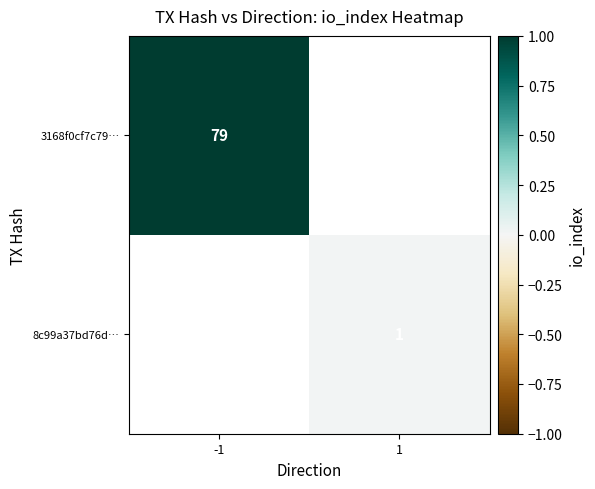

The 8c99a37bd76d… series shows 2 at 1. True or false?

False